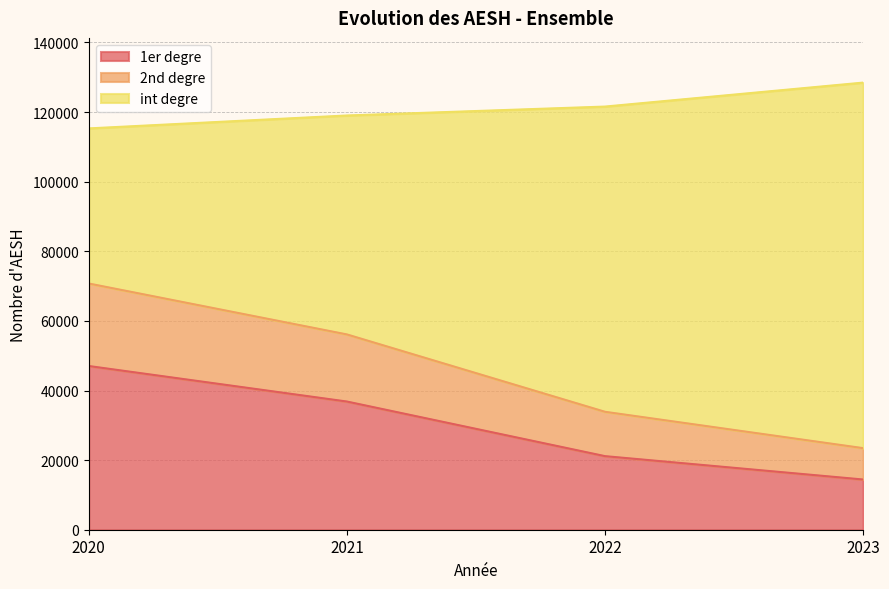

True or false: 1er degre and 2nd degre intersect in this chart.

False